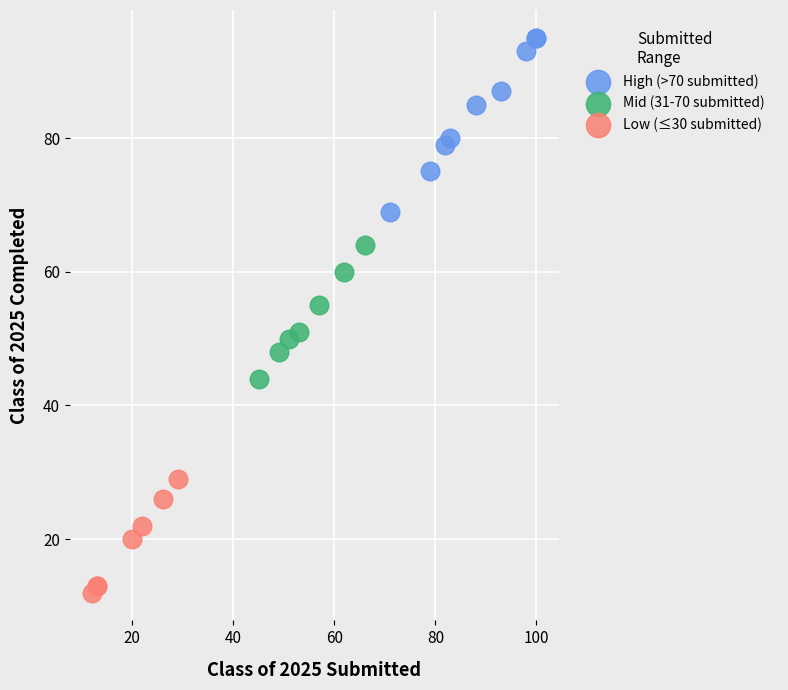

Which series contains the highest Y value?

High (>70 submitted)